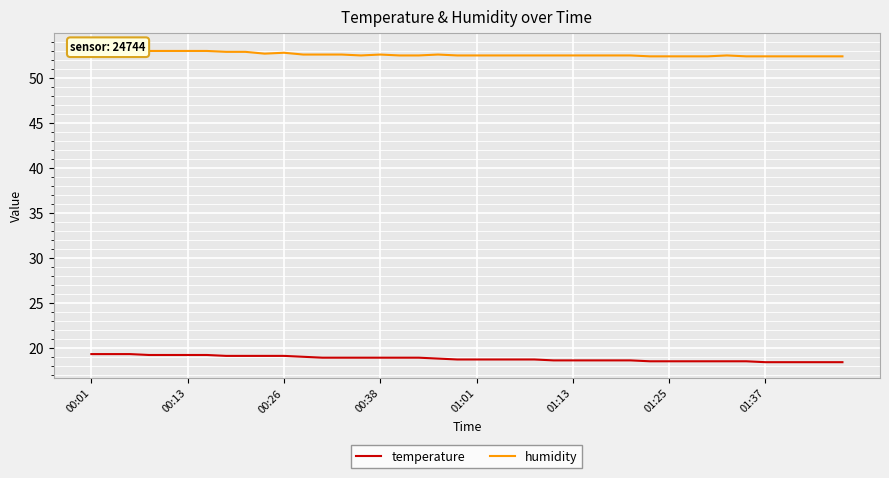

True or false: humidity and temperature intersect in this chart.

False